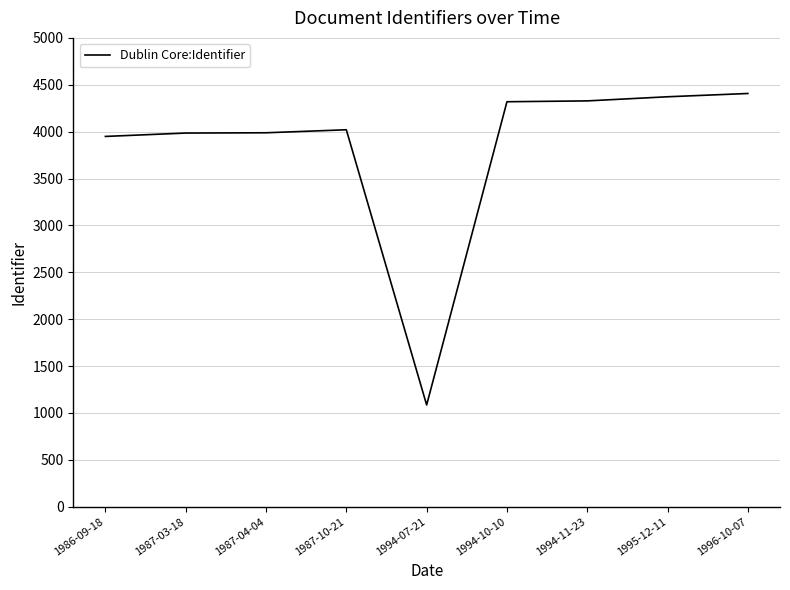

What is the difference between the values at 1996-10-07 and 1994-10-10?

88